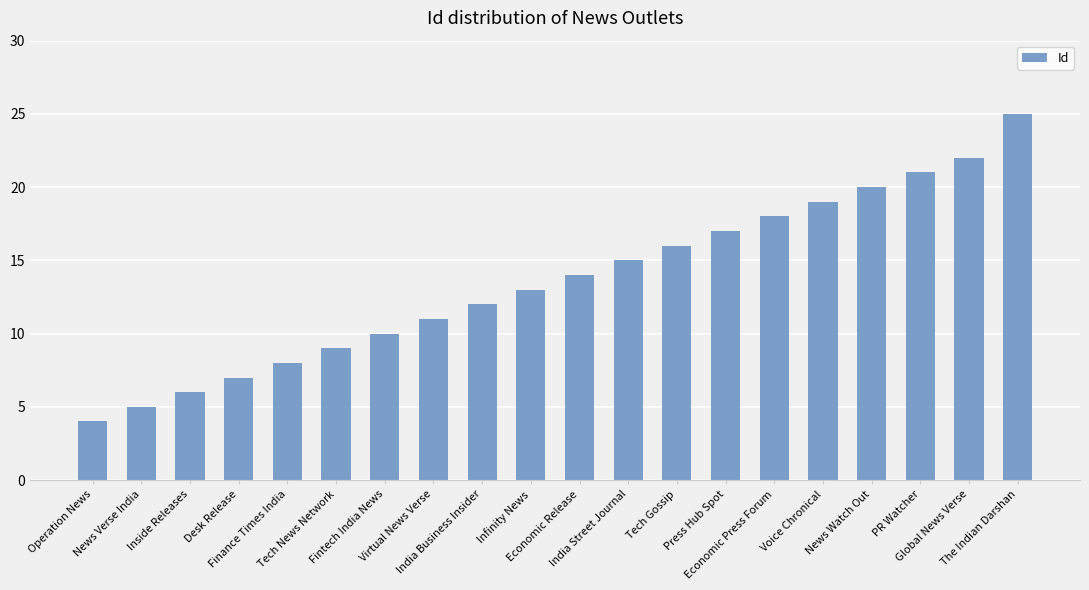

Reading left to right, extract all data points from this chart.

Operation News=4	News Verse India=5	Inside Releases=6	Desk Release=7	Finance Times India=8	Tech News Network=9	Fintech India News=10	Virtual News Verse=11	India Business Insider=12	Infinity News=13	Economic Release=14	India Street Journal=15	Tech Gossip=16	Press Hub Spot=17	Economic Press Forum=18	Voice Chronical=19	News Watch Out=20	PR Watcher=21	Global News Verse=22	The Indian Darshan=25